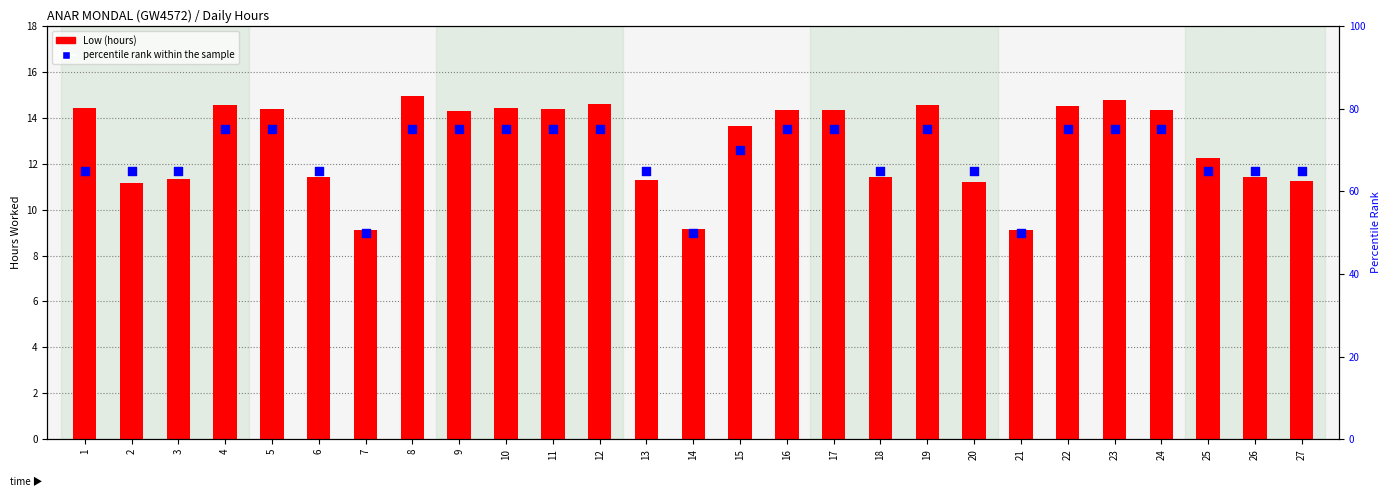

At how many categories does at least one series exceed 13?

27